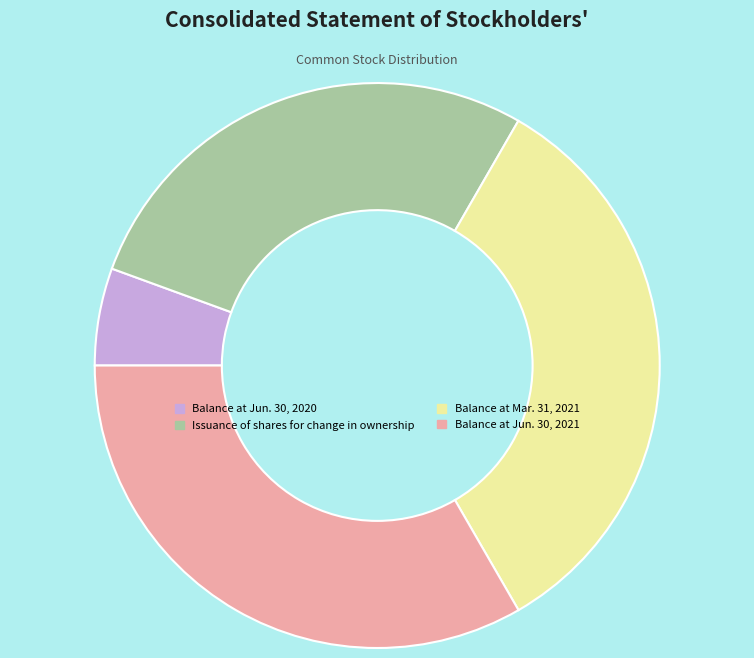

Is there a majority slice in this chart?

No